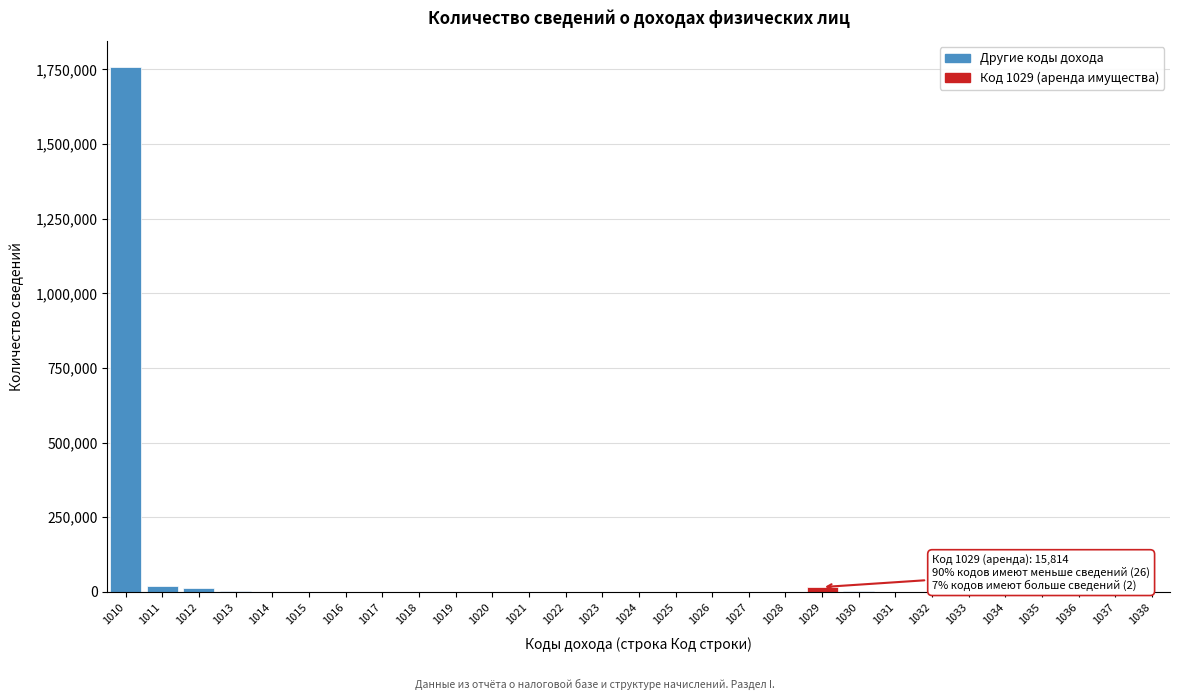

What is the greatest value displayed?

1756856